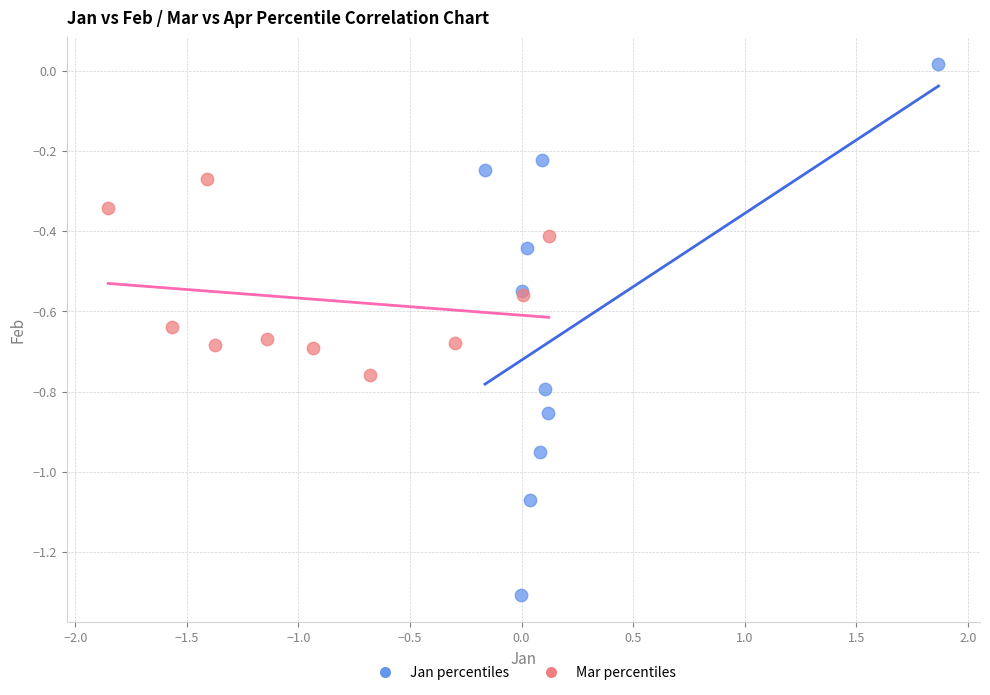

Which series contains the lowest Y value?

Jan percentiles